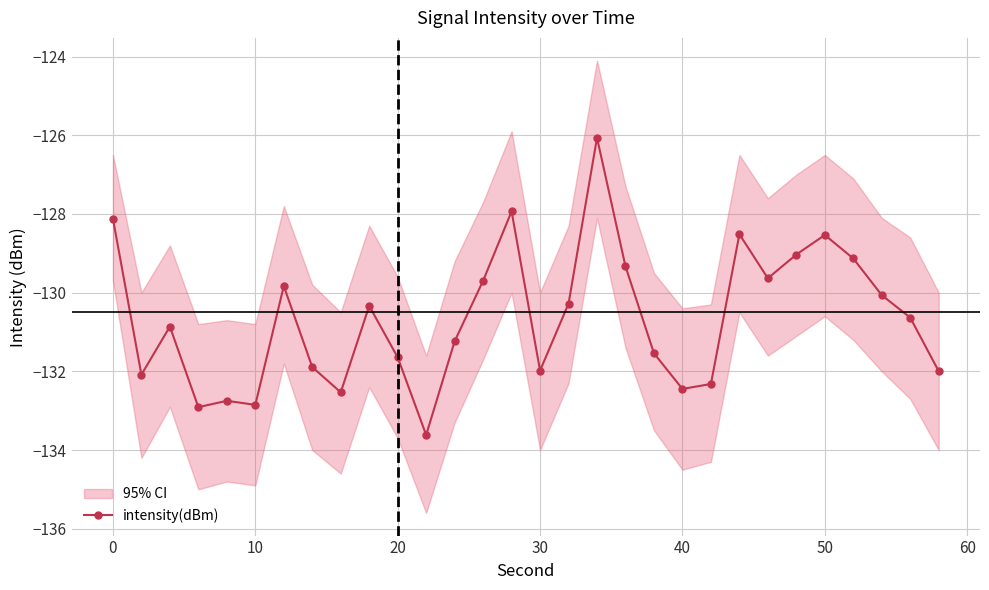

What is the lowest value of the intensity(dBm) series?

-133.6